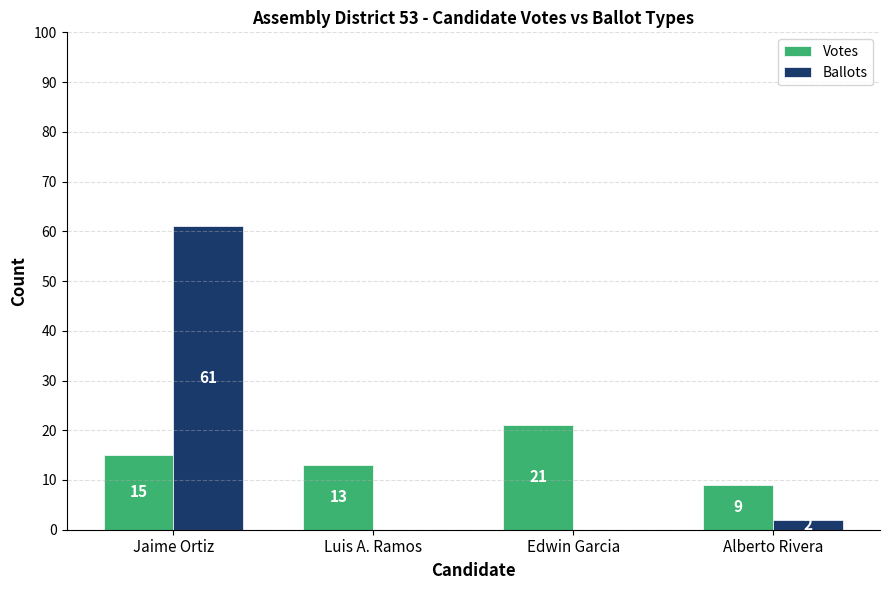

Where is Votes nearest to the value 15?

Jaime Ortiz